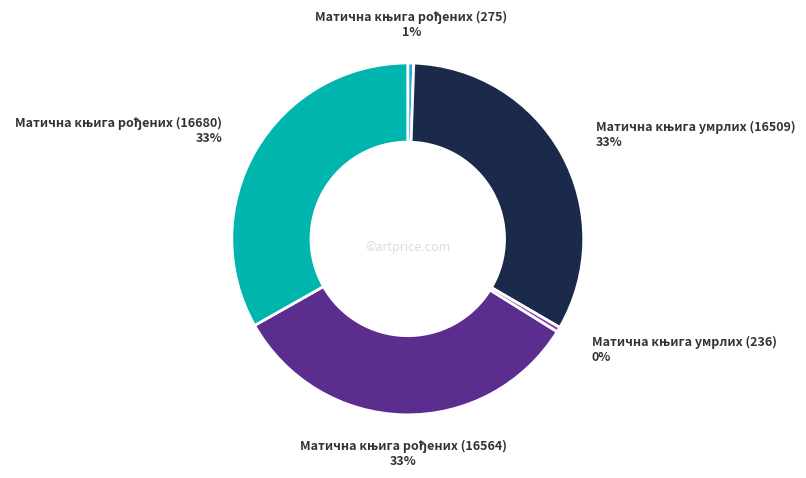

How many segments does this pie chart have?

5